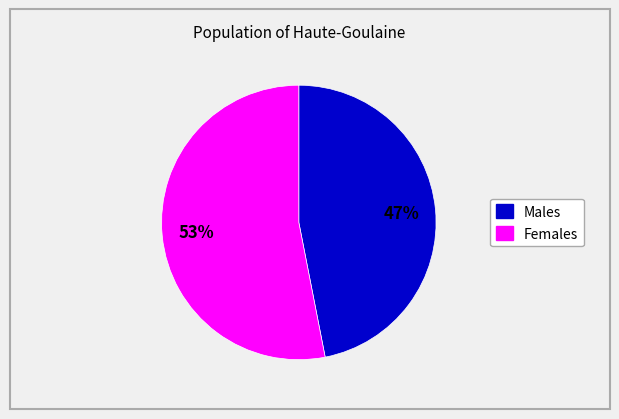

To the nearest percent, what is the average slice percentage?

50%